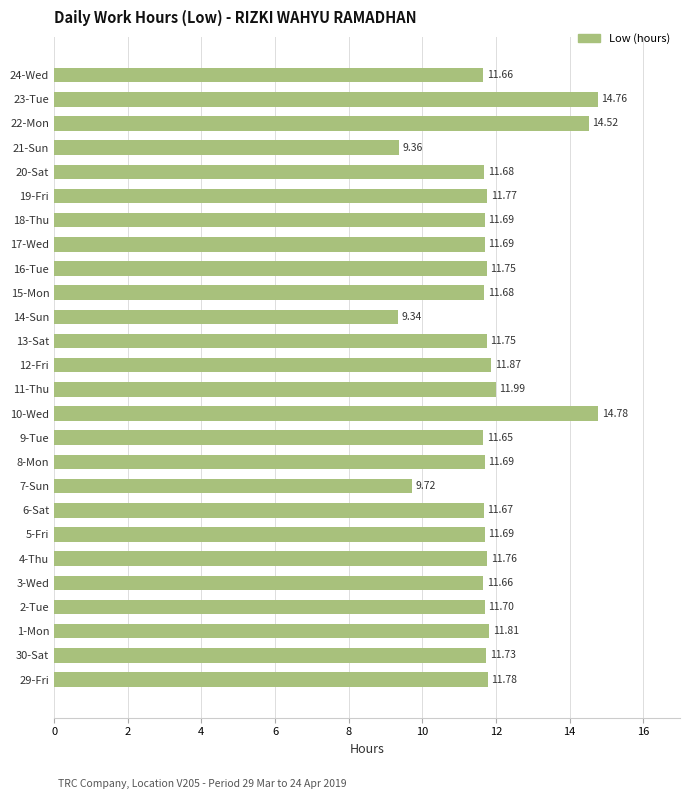

How many data points are above 11?

23